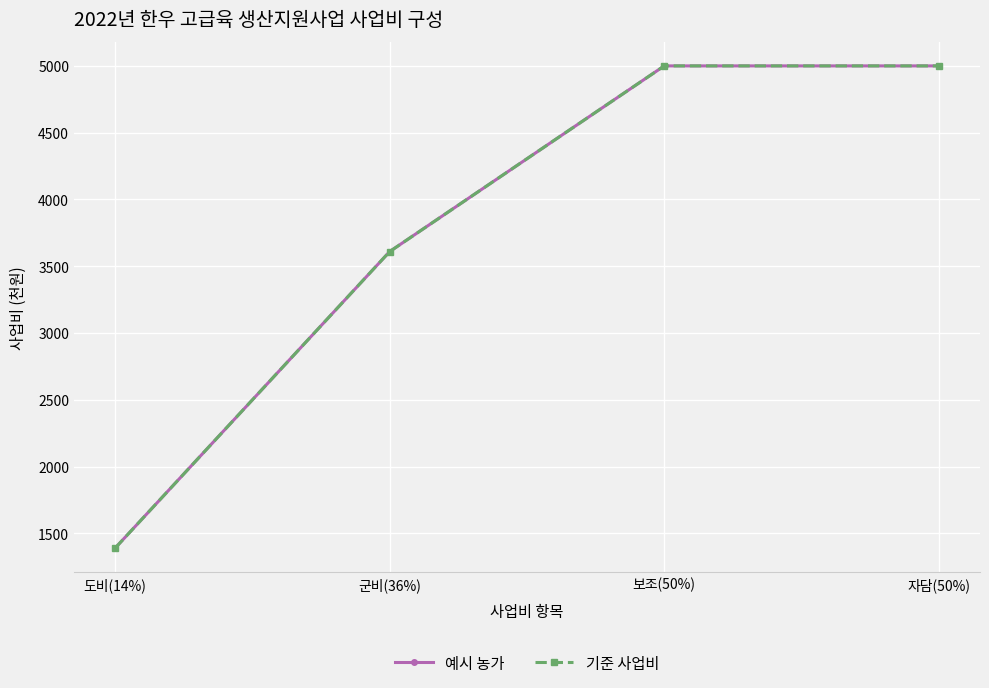

Is the value of 예시 농가 at 보조(50%) greater than the value of 기준 사업비 at 보조(50%)?

No